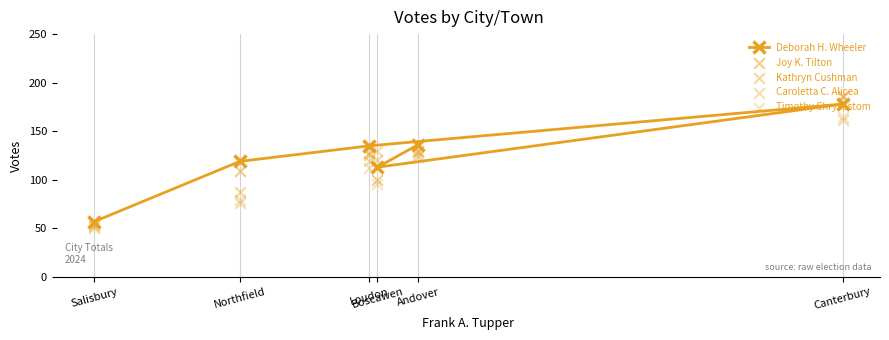

At which category is the sum across all series the highest?

Canterbury